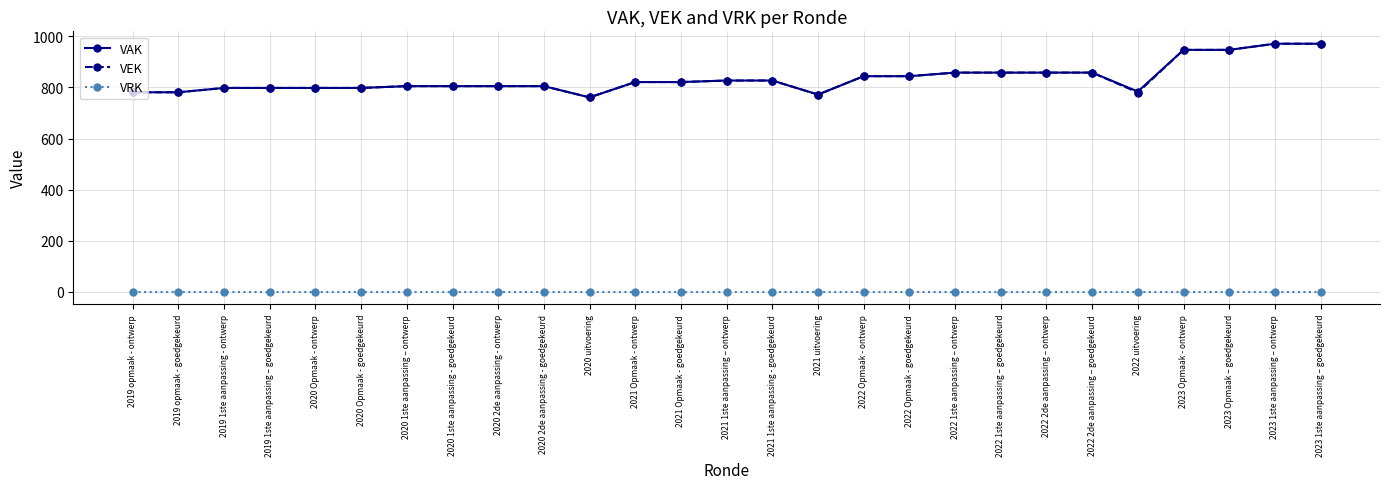

Does the chart display data point markers on the line(s)?

Yes